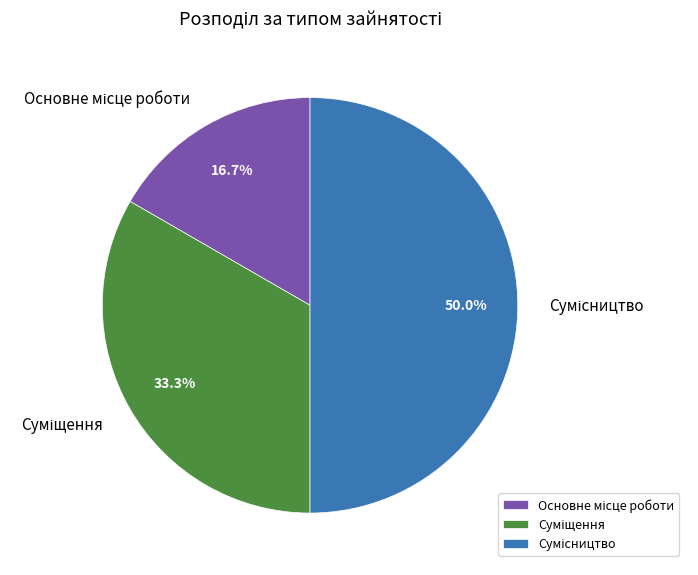

How many slices are in this pie chart?

3